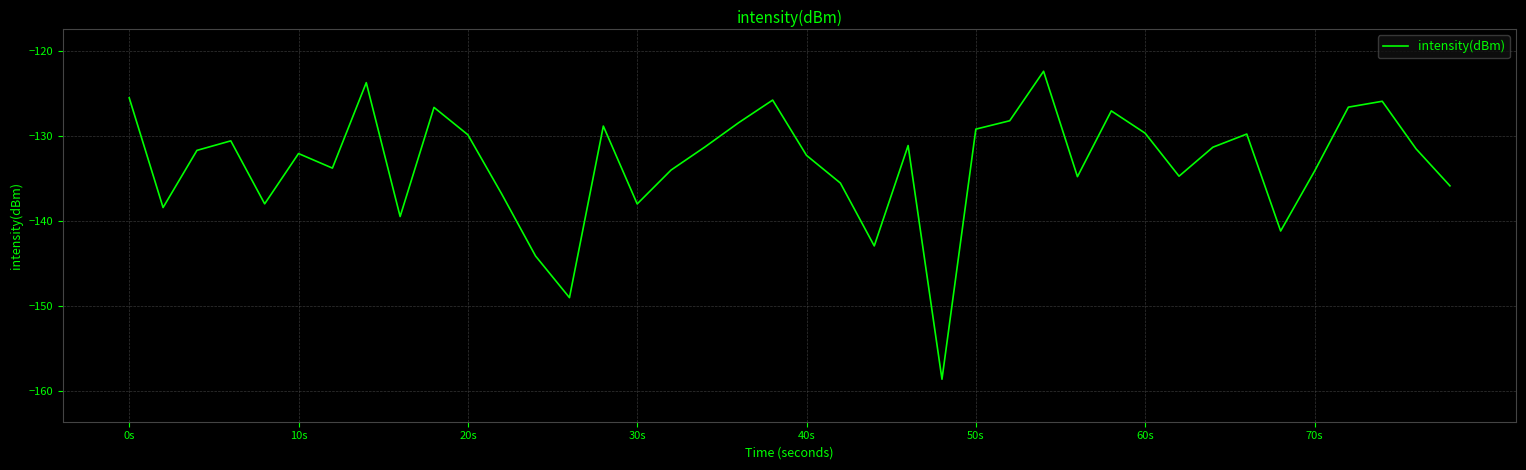

What is the difference between the maximum and minimum values?

36.3